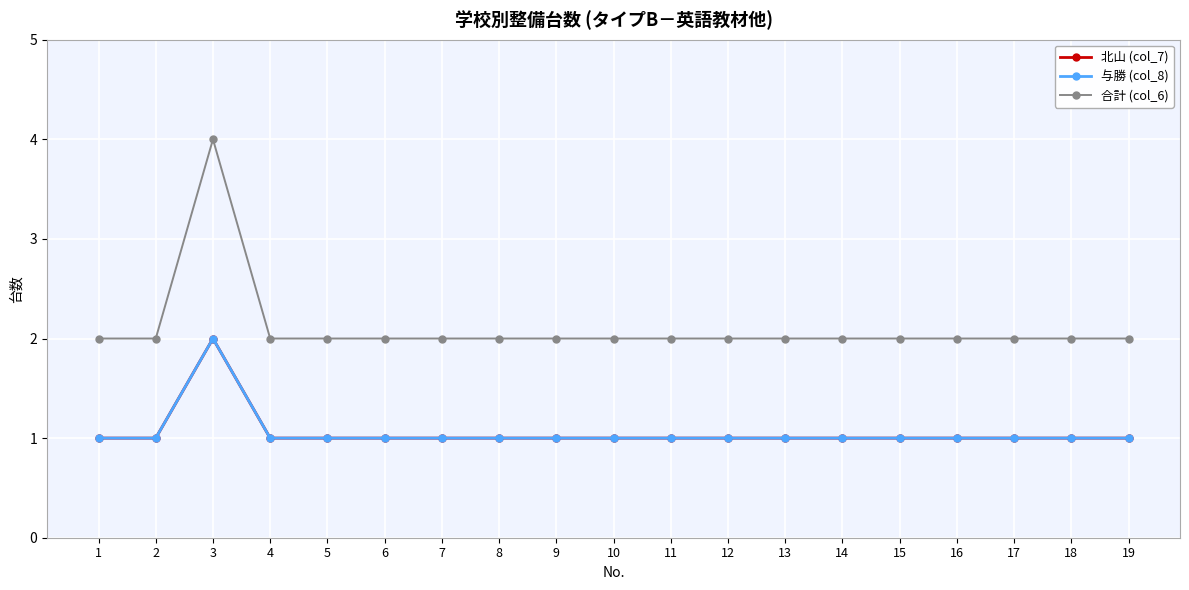

Which series has the widest spread of values?

合計 (col_6)